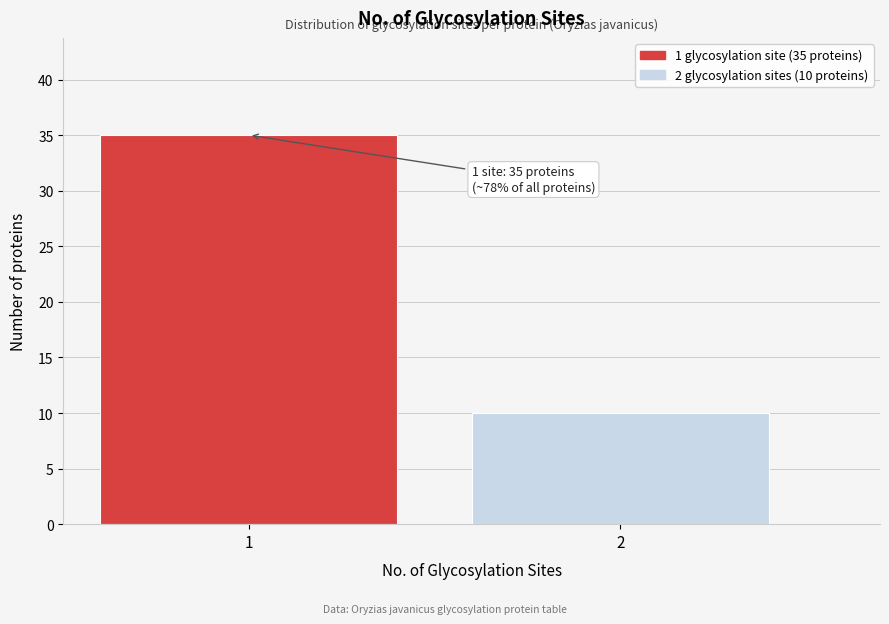

Reading left to right, what are all the values shown in this chart?

1=35	2=10